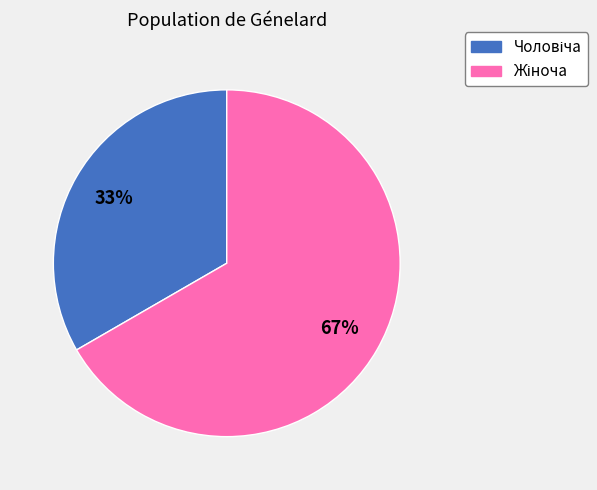

Is there any slice that represents more than half of the pie?

Yes